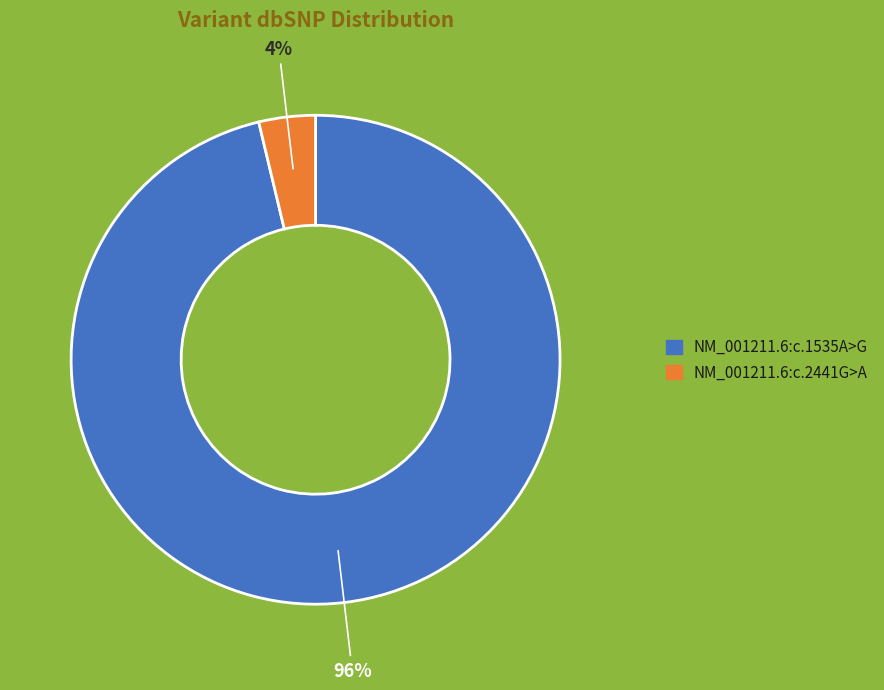

Which category accounts for the majority?

NM_001211.6:c.1535A>G